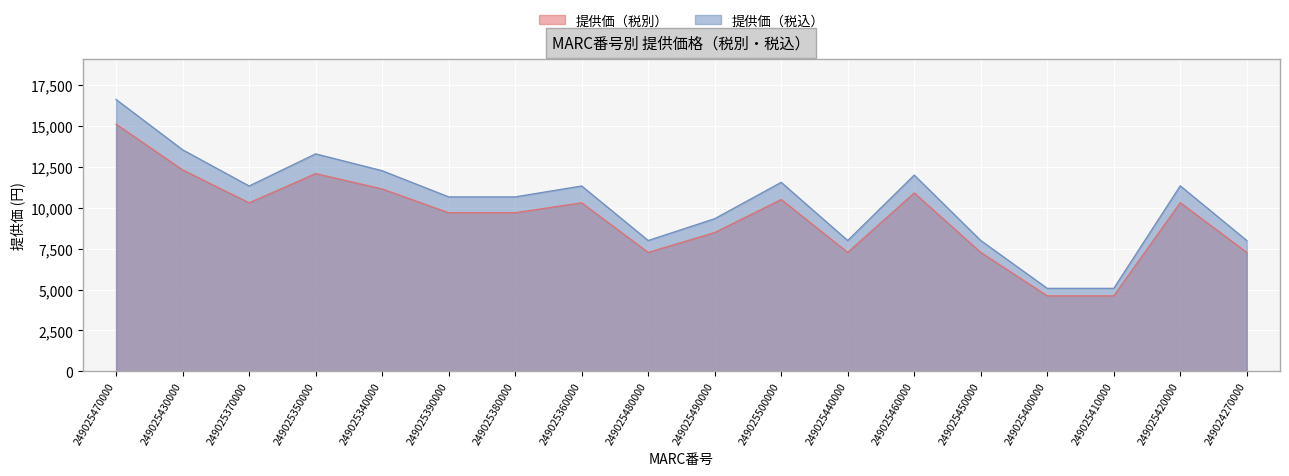

Reading right to left, what are all the values shown in this chart?

提供価（税別）: 249024270000=7268	249025420000=10306	249025410000=4611	249025400000=4611	249025450000=7268	249025460000=10903	249025440000=7268	249025500000=10500	249025490000=8481	249025480000=7268	249025360000=10298	249025380000=9692	249025390000=9692	249025340000=11146	249025350000=12083	249025370000=10298	249025430000=12308	249025470000=15103
提供価（税込）: 249024270000=7995	249025420000=11337	249025410000=5072	249025400000=5072	249025450000=7995	249025460000=11993	249025440000=7995	249025500000=11550	249025490000=9329	249025480000=7995	249025360000=11328	249025380000=10661	249025390000=10661	249025340000=12261	249025350000=13291	249025370000=11328	249025430000=13539	249025470000=16613